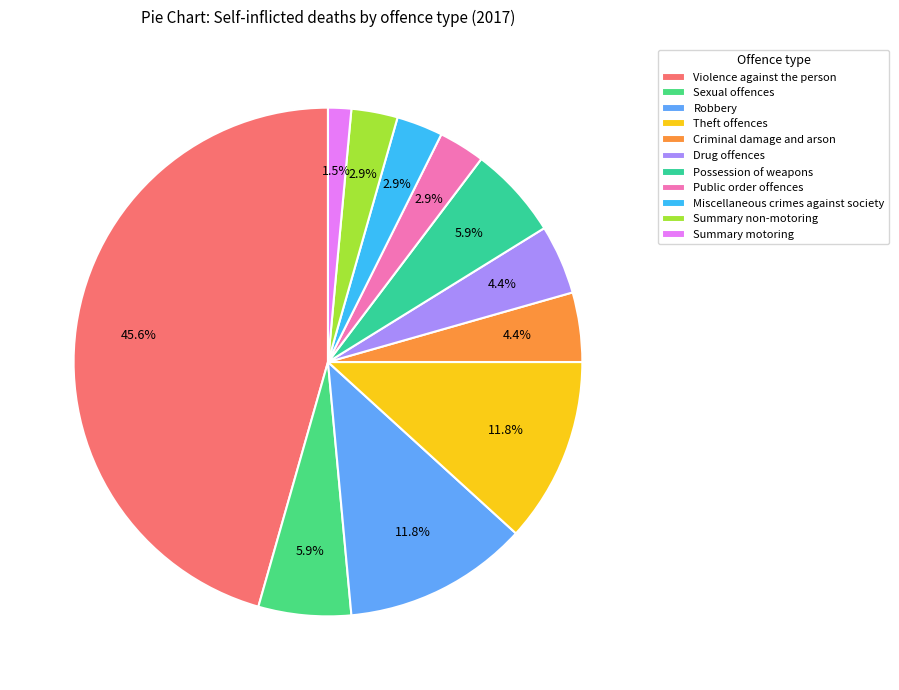

What is the ratio of the value at Theft offences to the value at Drug offences?

2.7